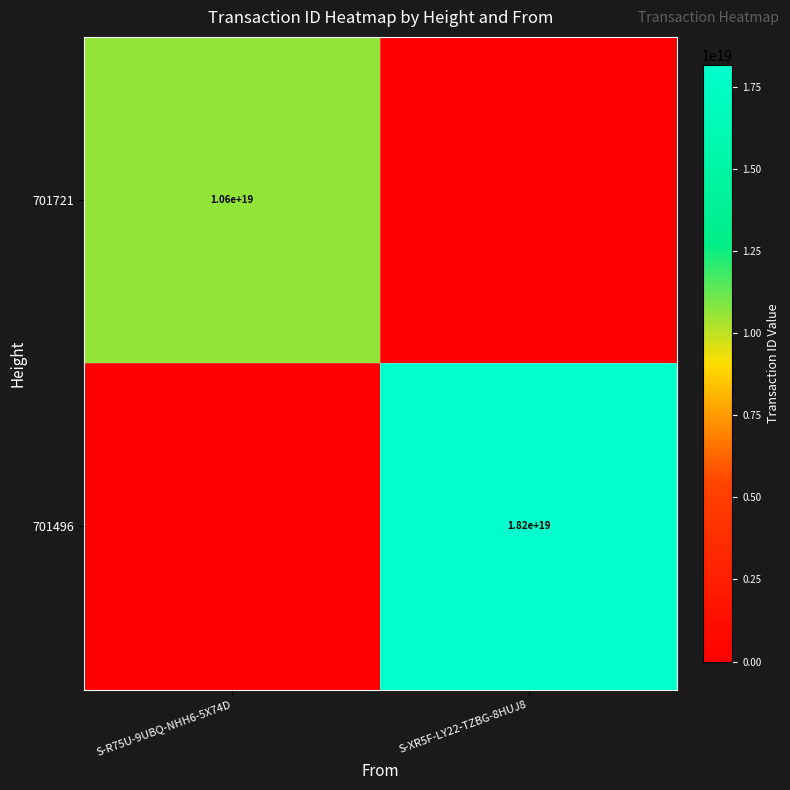

True or false: 701496 has a value of 18200000000000000000 at S-XR5F-LY22-TZBG-8HUJ8.

True